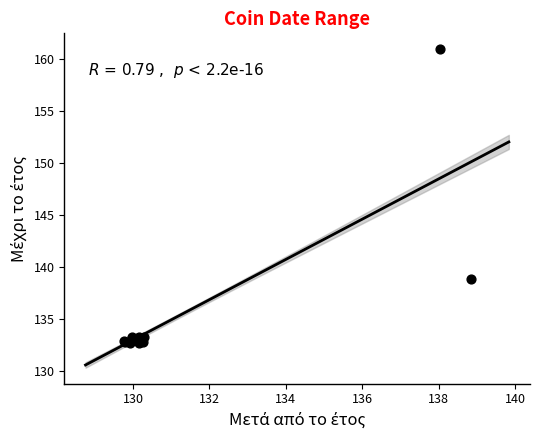

What Y value in the scatter plot is closest to 146?

138.9